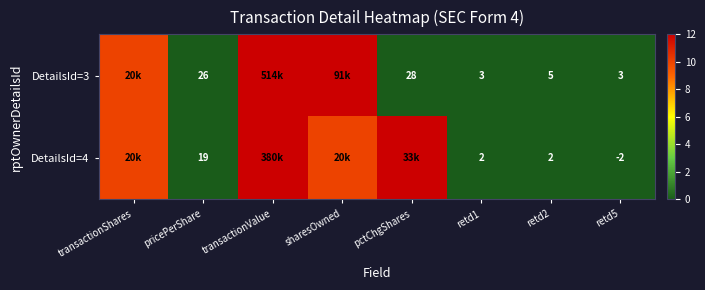

Rank the series by their average value, from highest to lowest.

DetailsId=4, DetailsId=3